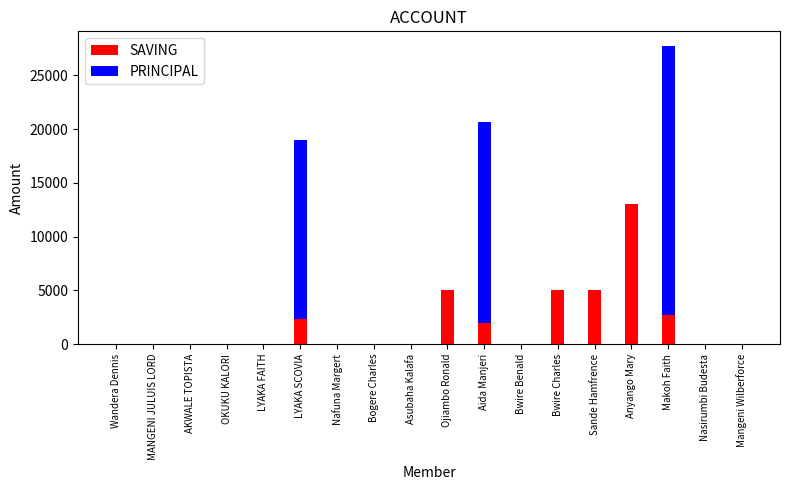

At which category is the sum across all series the highest?

Makoh Faith